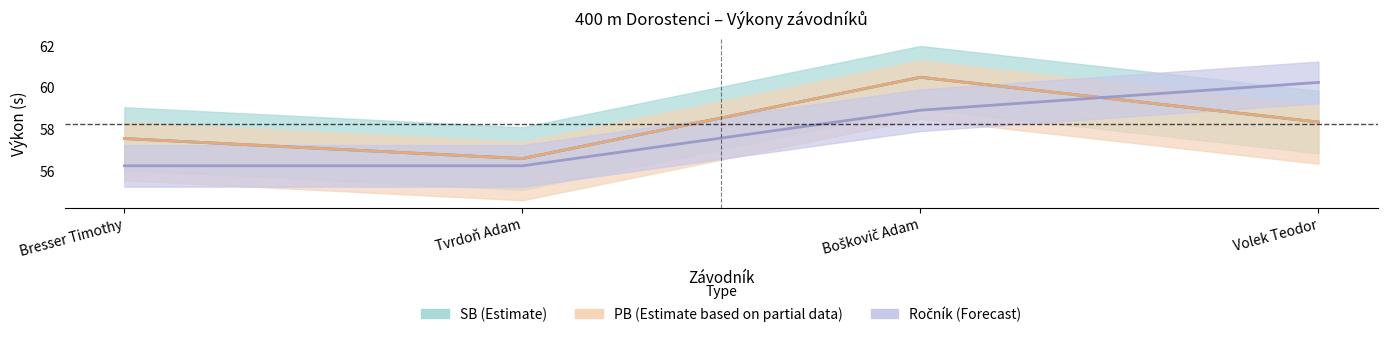

How many data points in PB are less than 58?

2